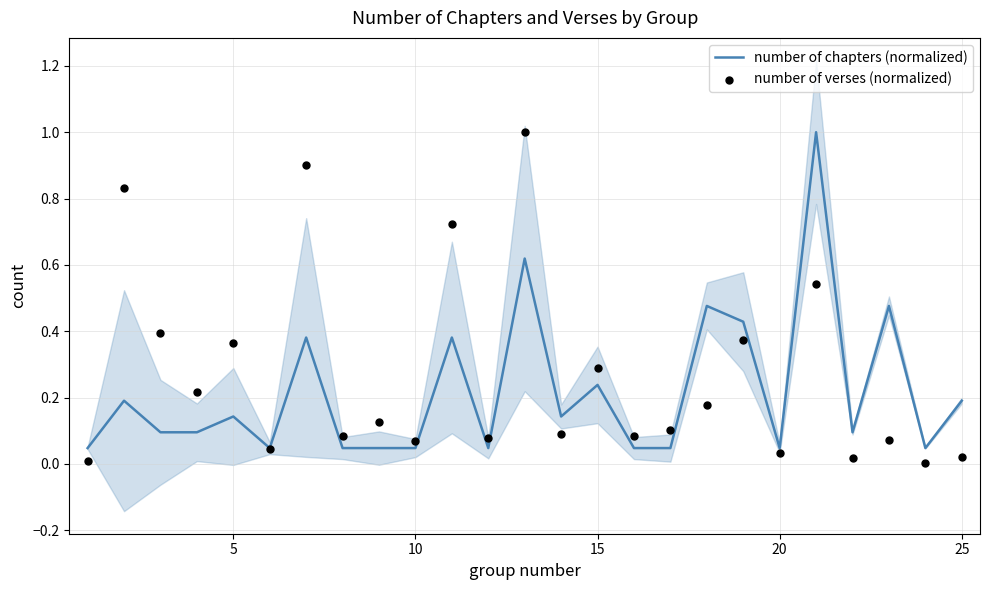

Which series contains the highest Y value?

number of chapters (normalized)